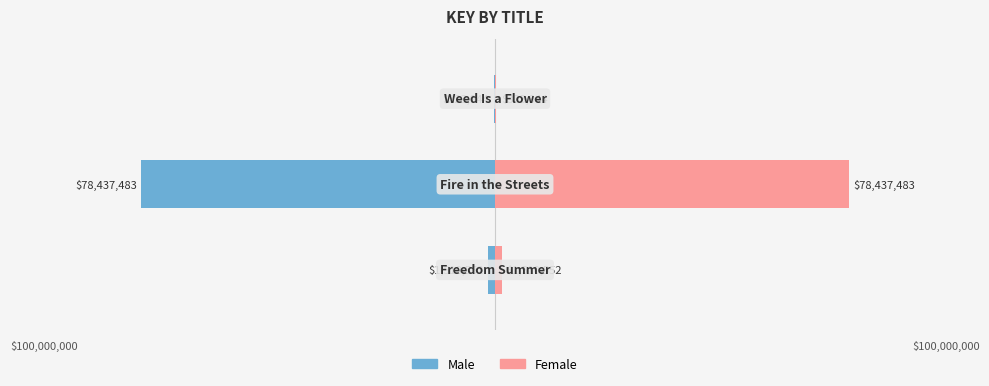

What is the maximum value shown in the chart?

78437483